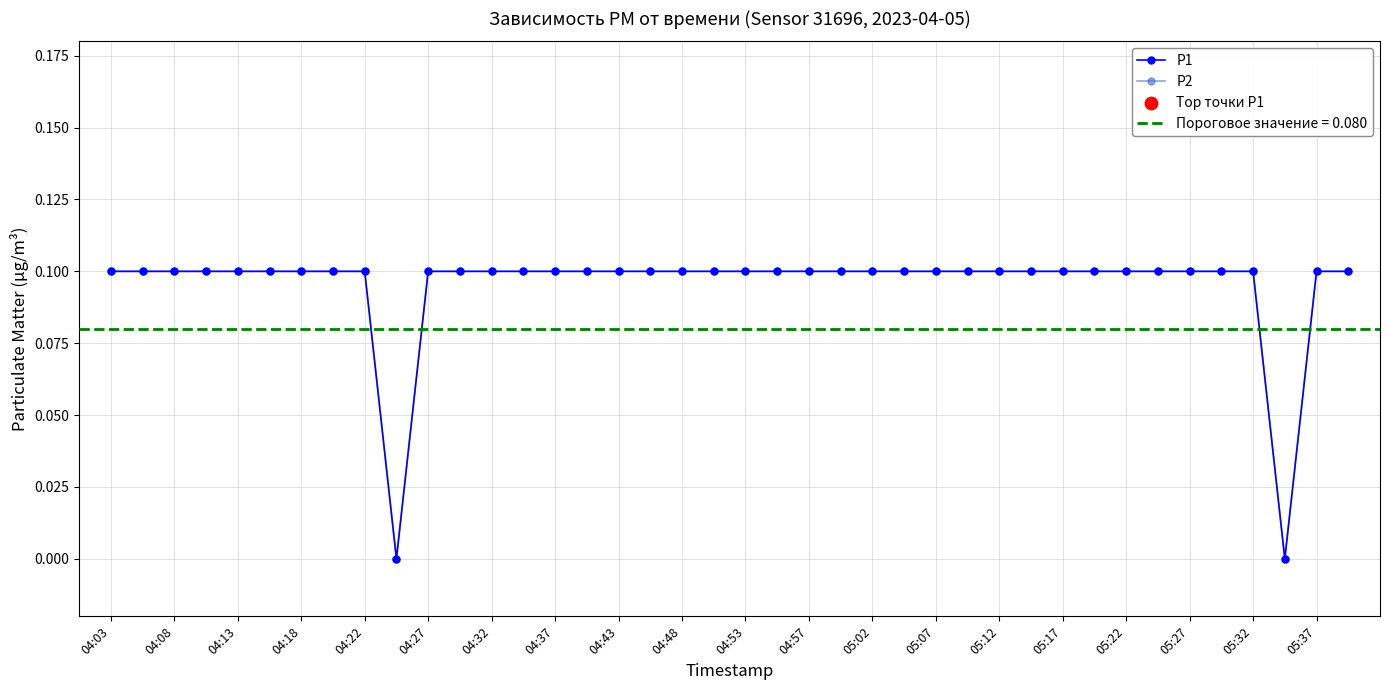

Which series has the largest total across all categories?

P1